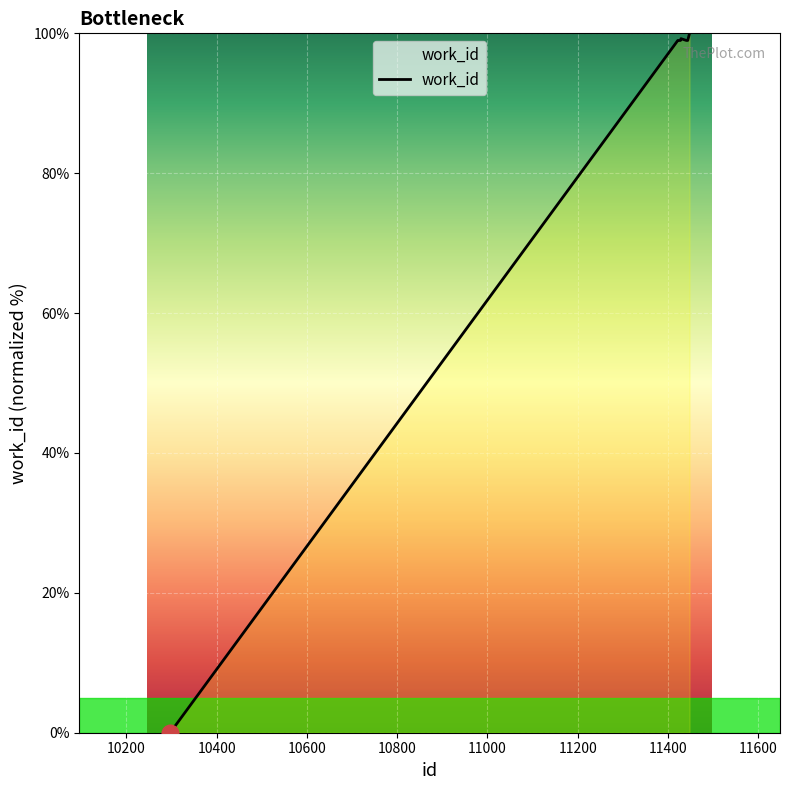

What is the greatest value displayed?

100.0